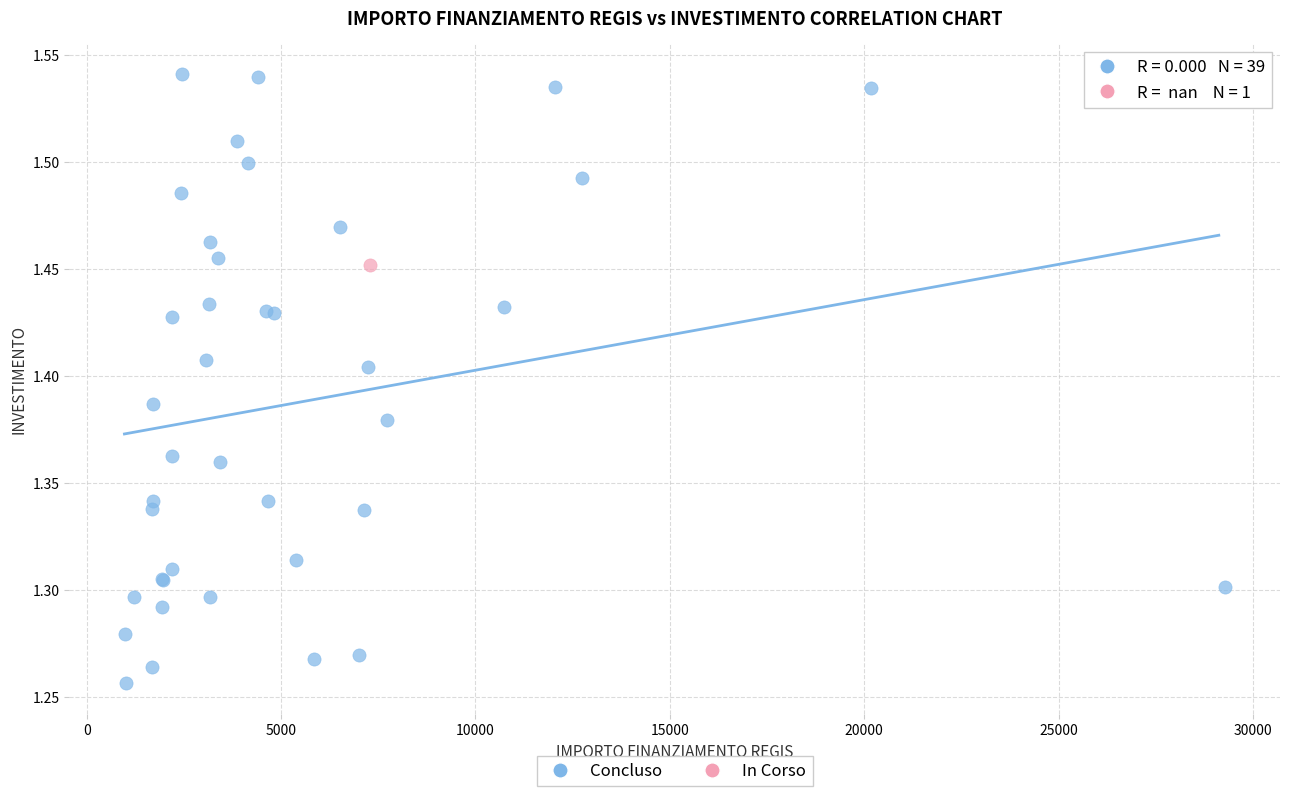

What are all the series names shown in the legend?

Concluso, In Corso